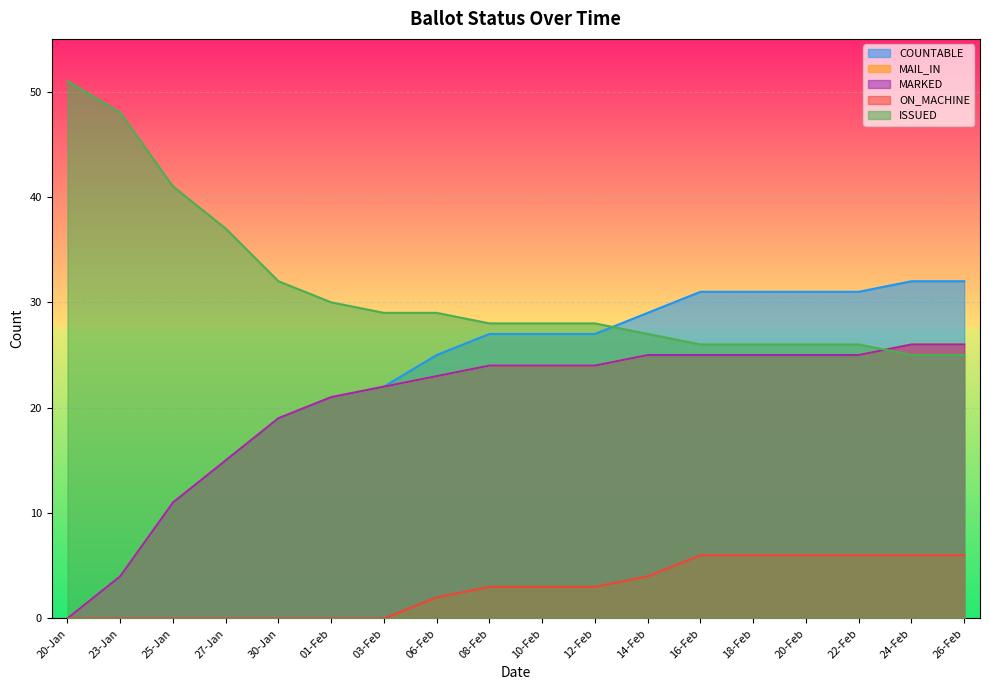

Is the value of COUNTABLE at 27-Jan greater than the value of ISSUED at 10-Feb?

No